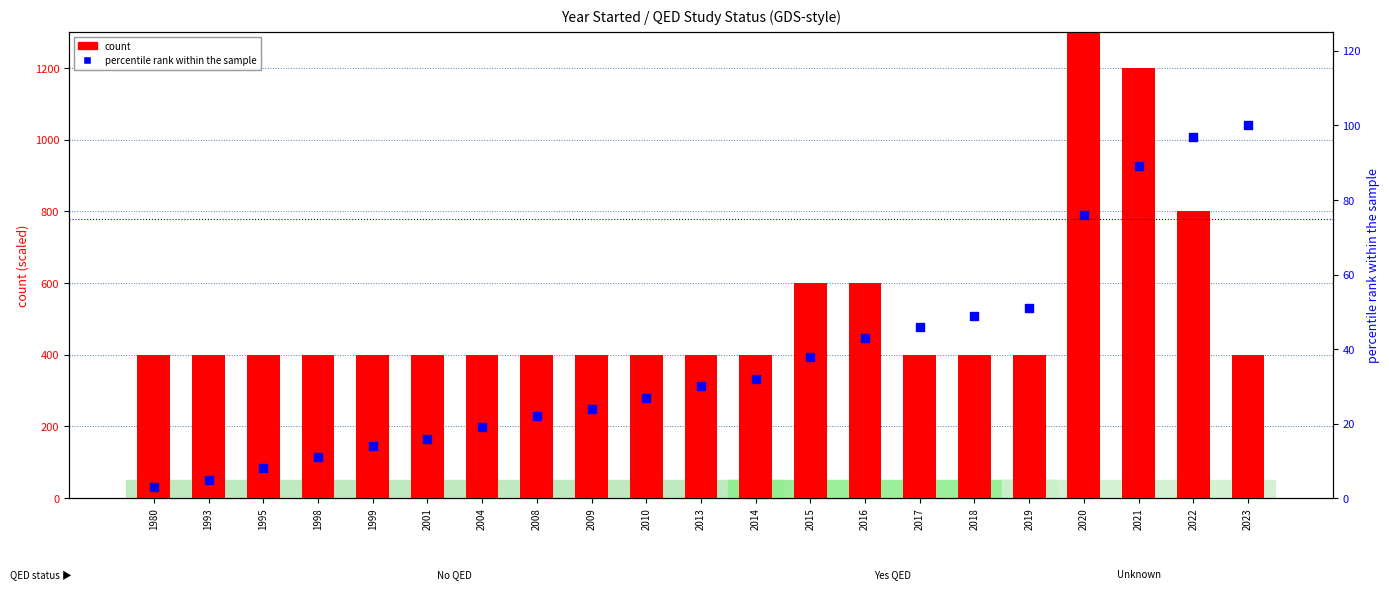

At which category is the sum across all series the highest?

2020